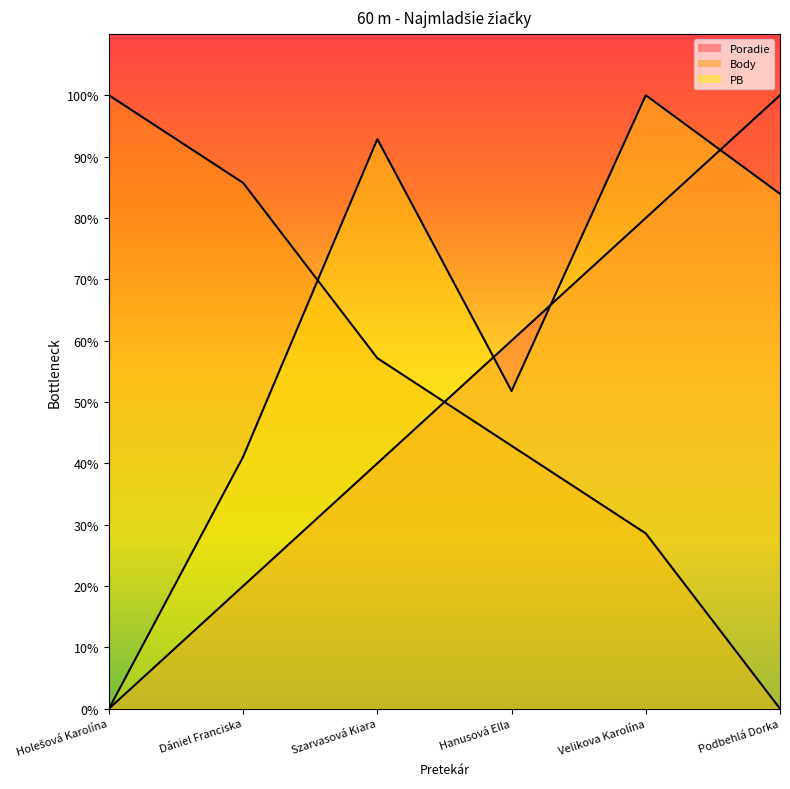

True or false: PB and Poradie cross at least once.

True